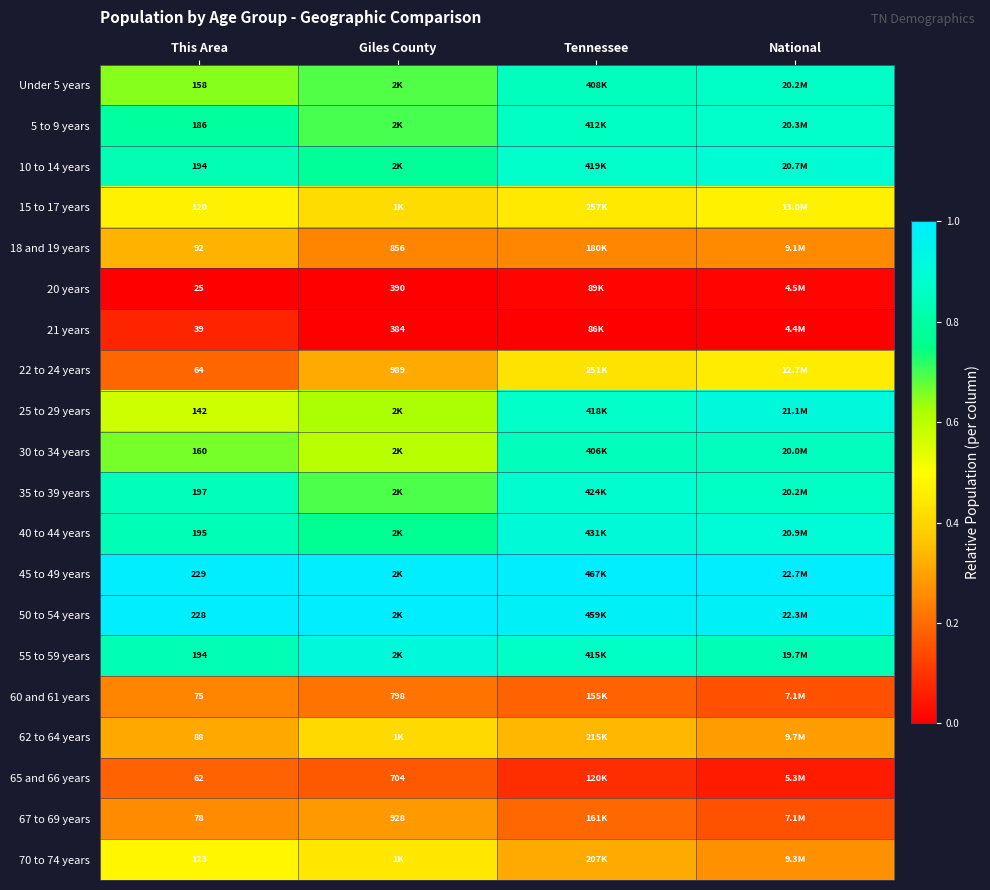

What is the difference between the highest and lowest values at This Area?

204.0